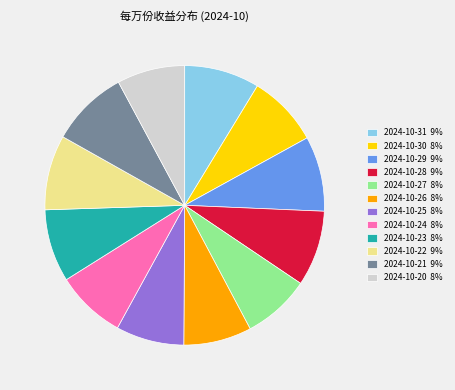

The 2024-10-24 slice represents 1% of the pie. True or false?

False